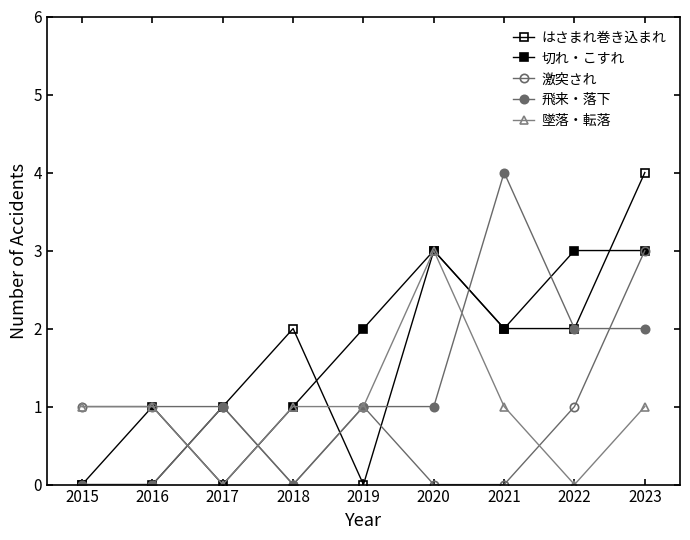

Between which two adjacent categories do はさまれ巻き込まれ and 切れ・こすれ first intersect?

2016 and 2017